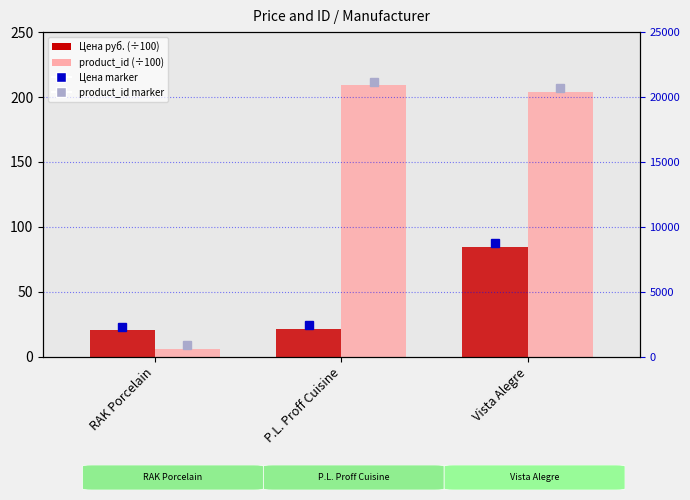

Is it true that product_id (÷100) equals 3.7 at RAK Porcelain?

False